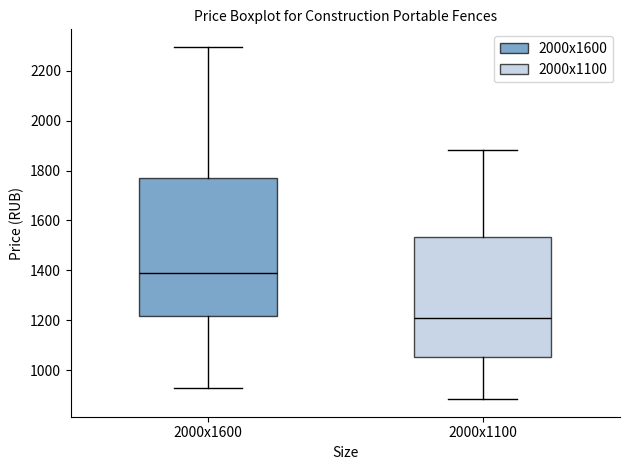

Which box's median line is the highest?

2000х1600